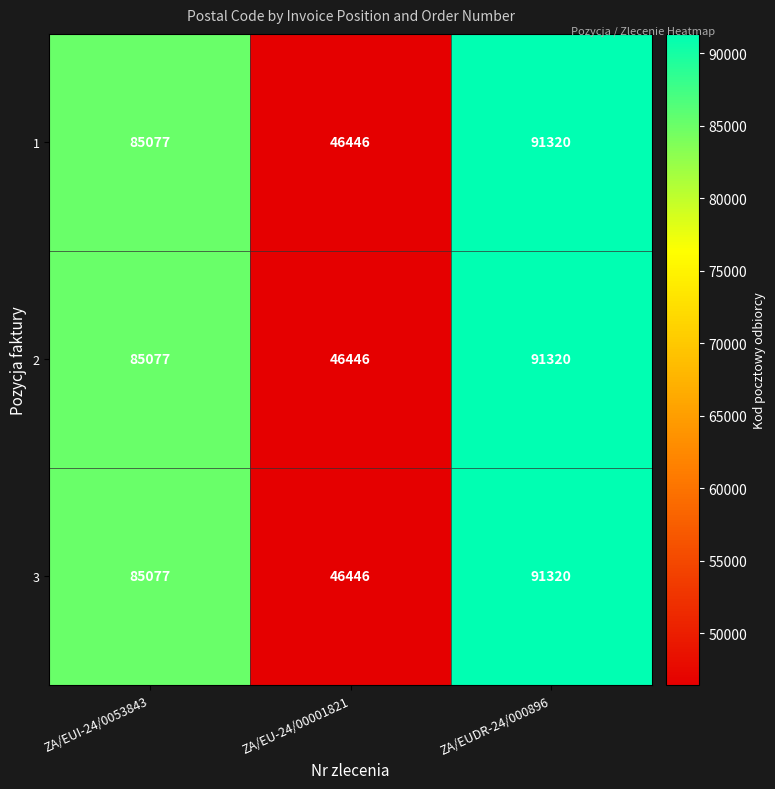

What is the minimum value shown in the chart?

46446